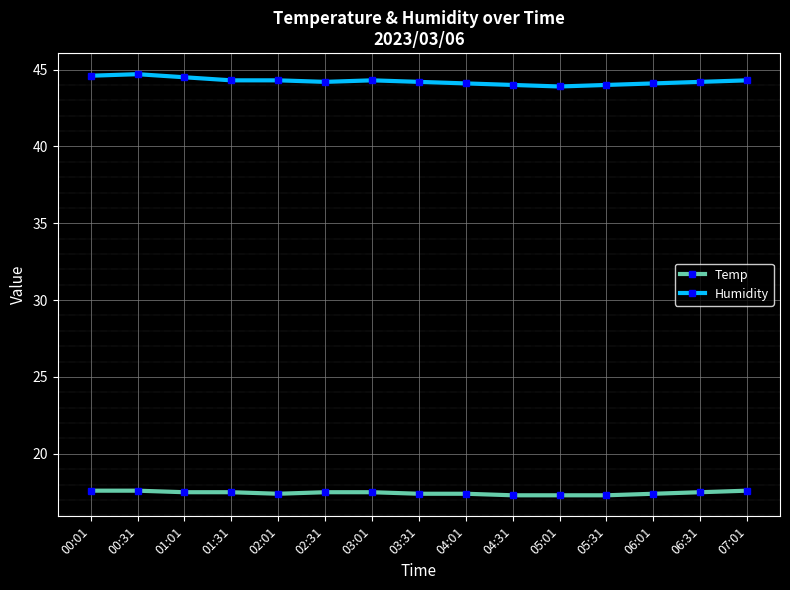

What is the difference between the highest and lowest values at 03:01?

26.8